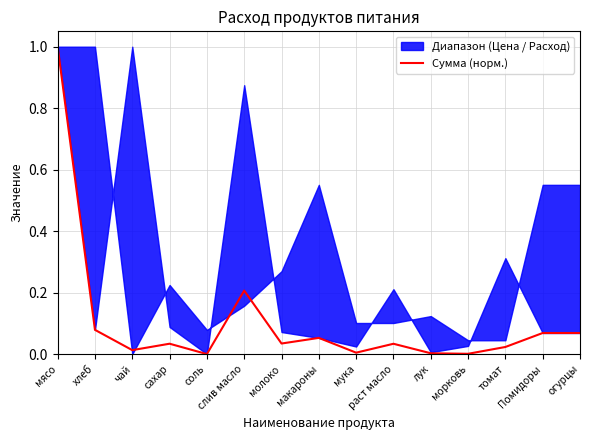

At which category does the chart reach its peak across all series?

мясо